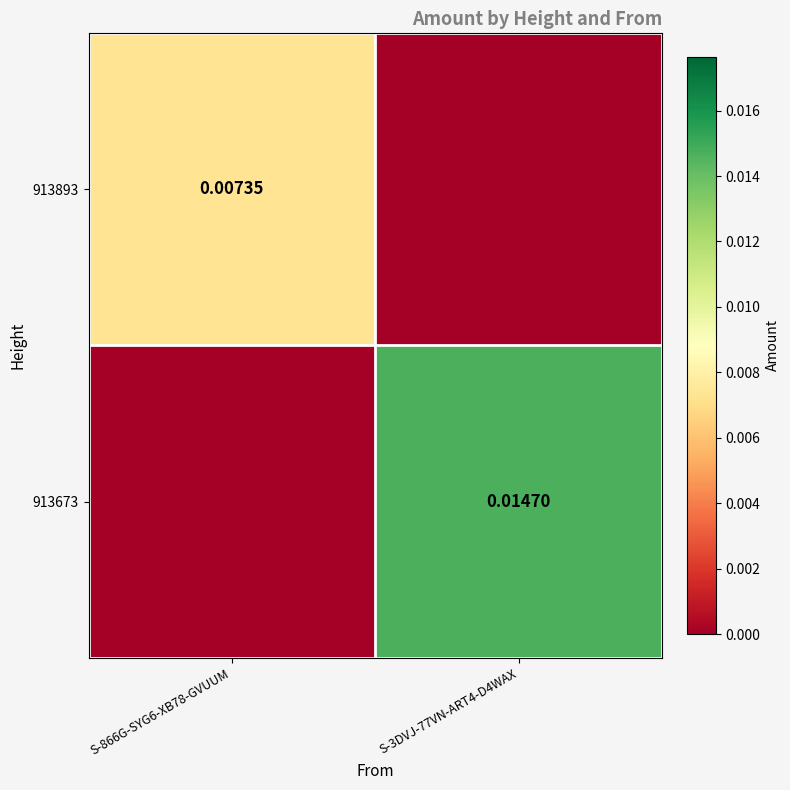

At which category is the sum across all series the highest?

S-3DVJ-77VN-ART4-D4WAX